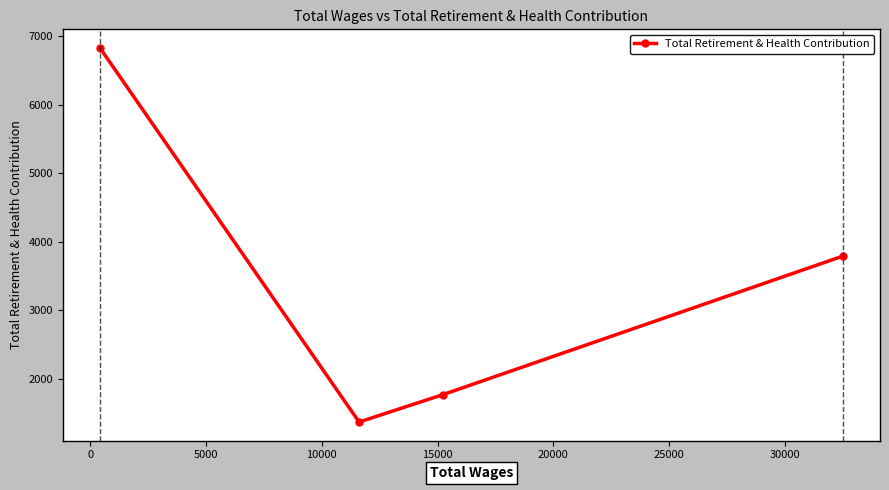

What is the difference between the second highest and second lowest values?

2020